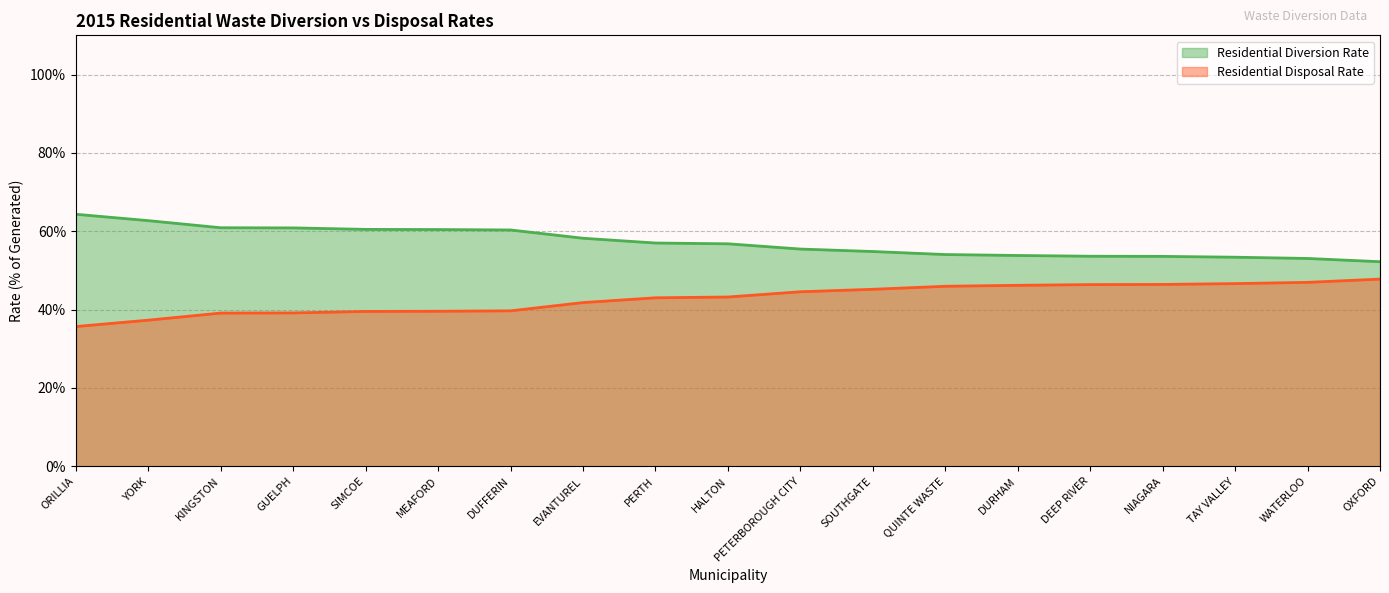

Does the chart have visible grid lines?

Yes